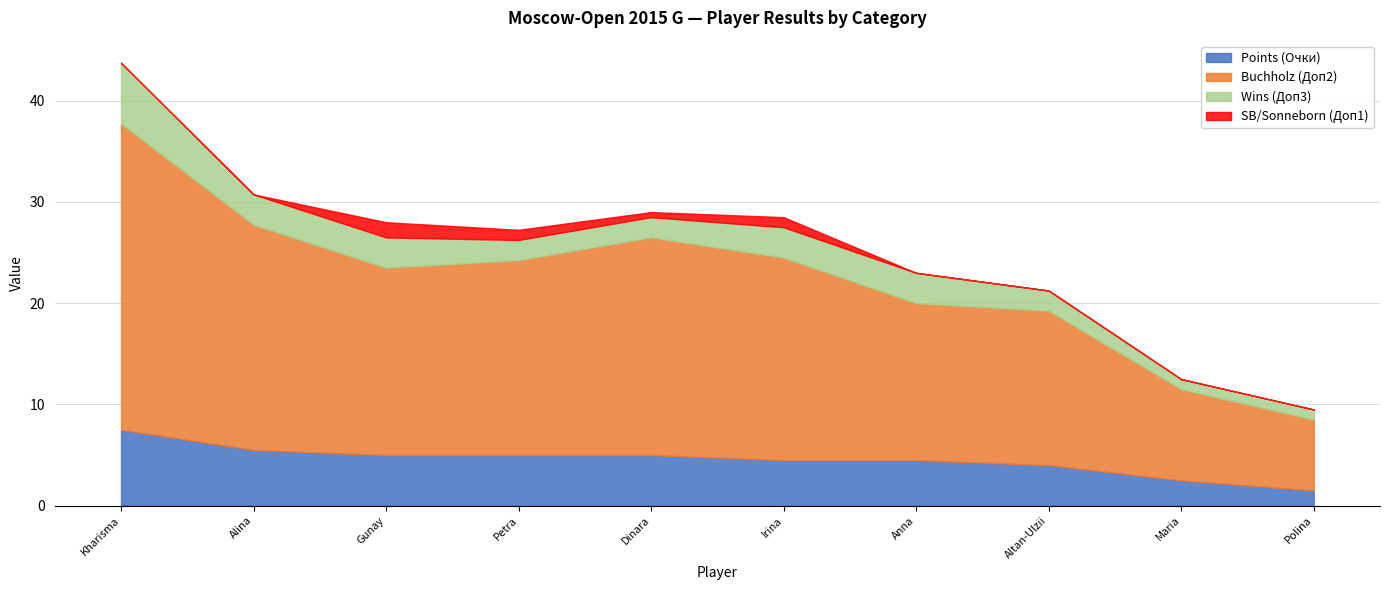

Does the chart display data point markers on the line(s)?

No